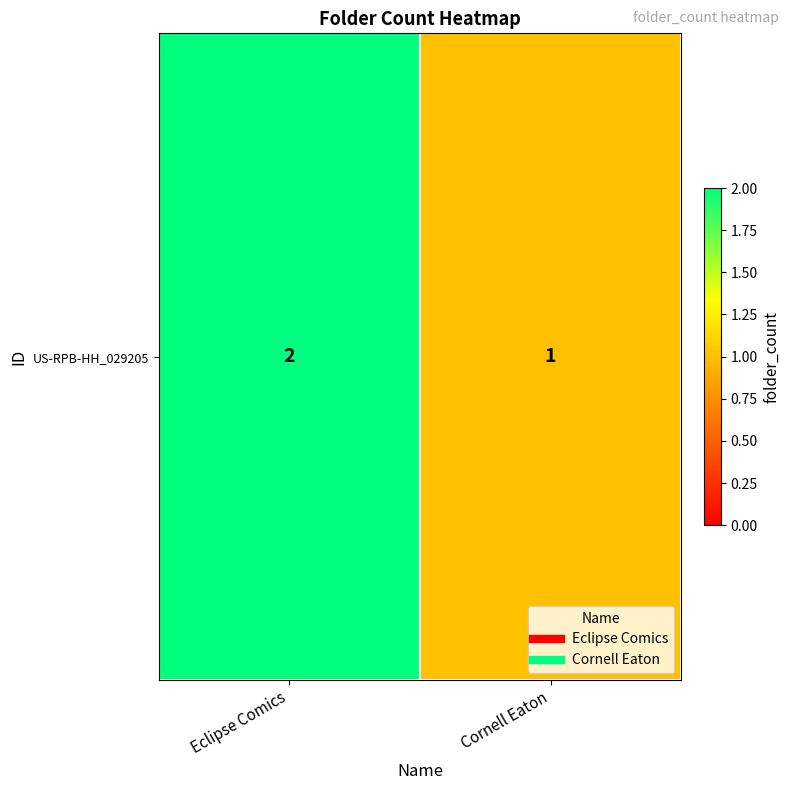

Where is the data nearest to the value 1?

Cornell Eaton